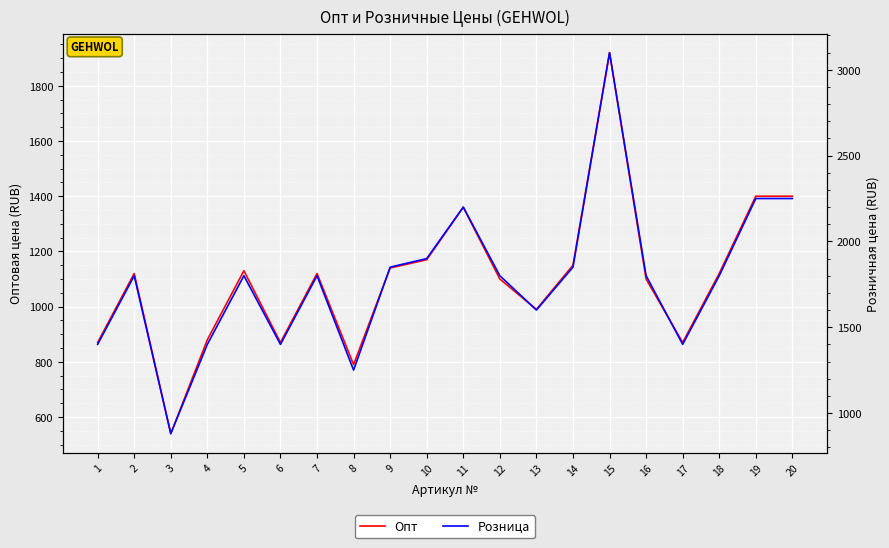

Reading left to right, what are all the values shown in this chart?

Опт: 1=870	2=1120	3=540	4=880	5=1130	6=870	7=1120	8=790	9=1140	10=1170	11=1360	12=1100	13=990	14=1150	15=1920	16=1100	17=870	18=1120	19=1400	20=1400
Розница: 1=1400	2=1800	3=880	4=1400	5=1800	6=1400	7=1800	8=1250	9=1850	10=1900	11=2200	12=1800	13=1600	14=1850	15=3100	16=1800	17=1400	18=1800	19=2250	20=2250